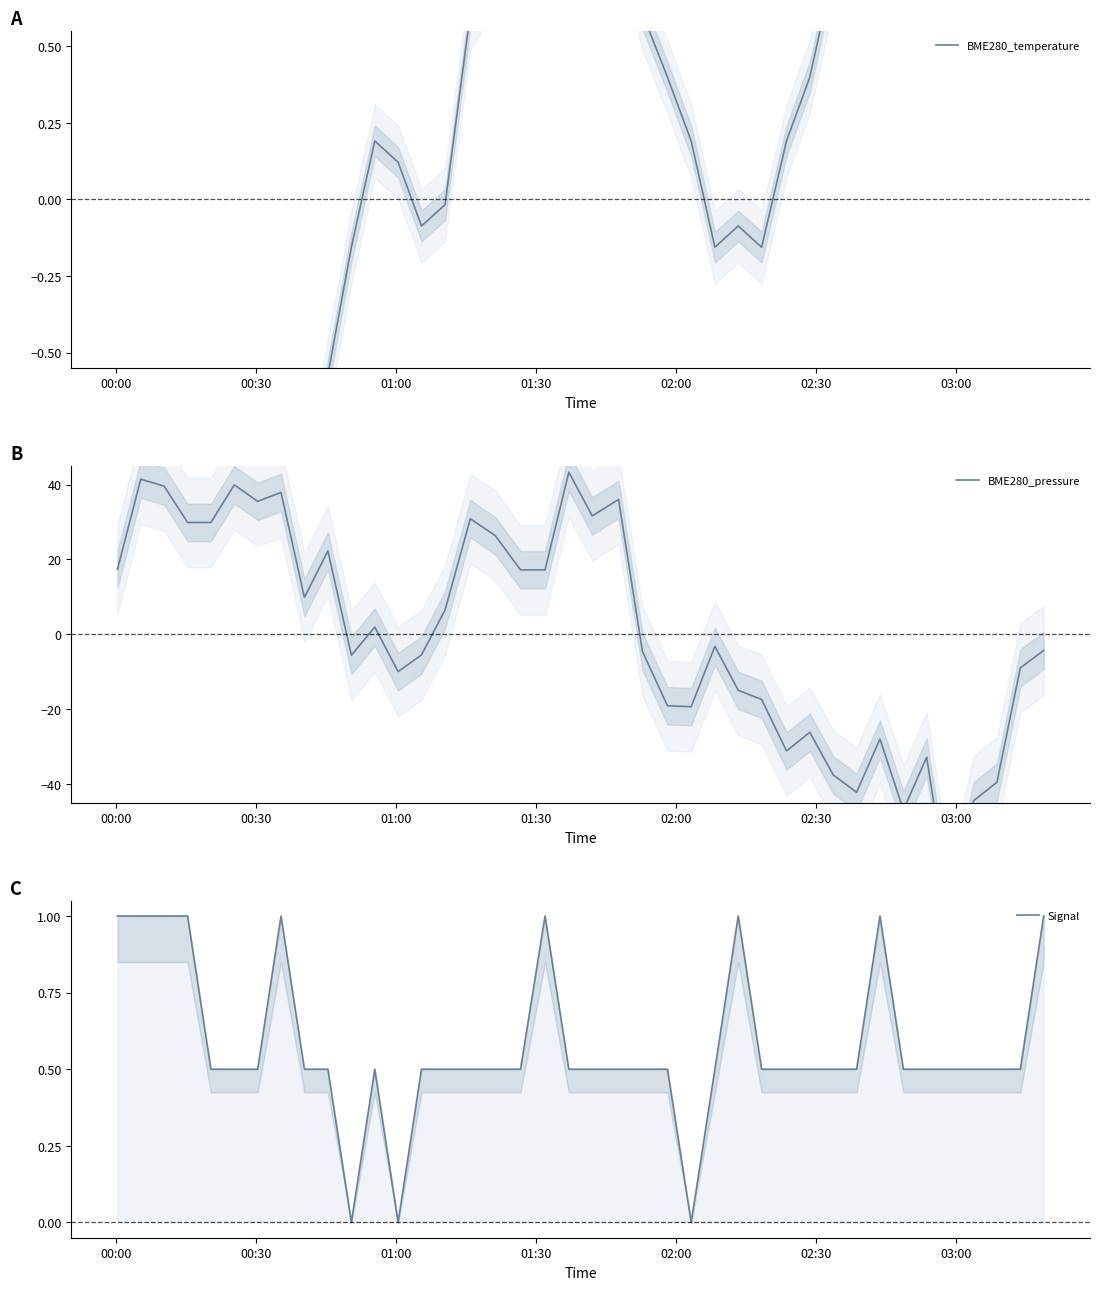

How many Signal values are between 0 and 1?

40